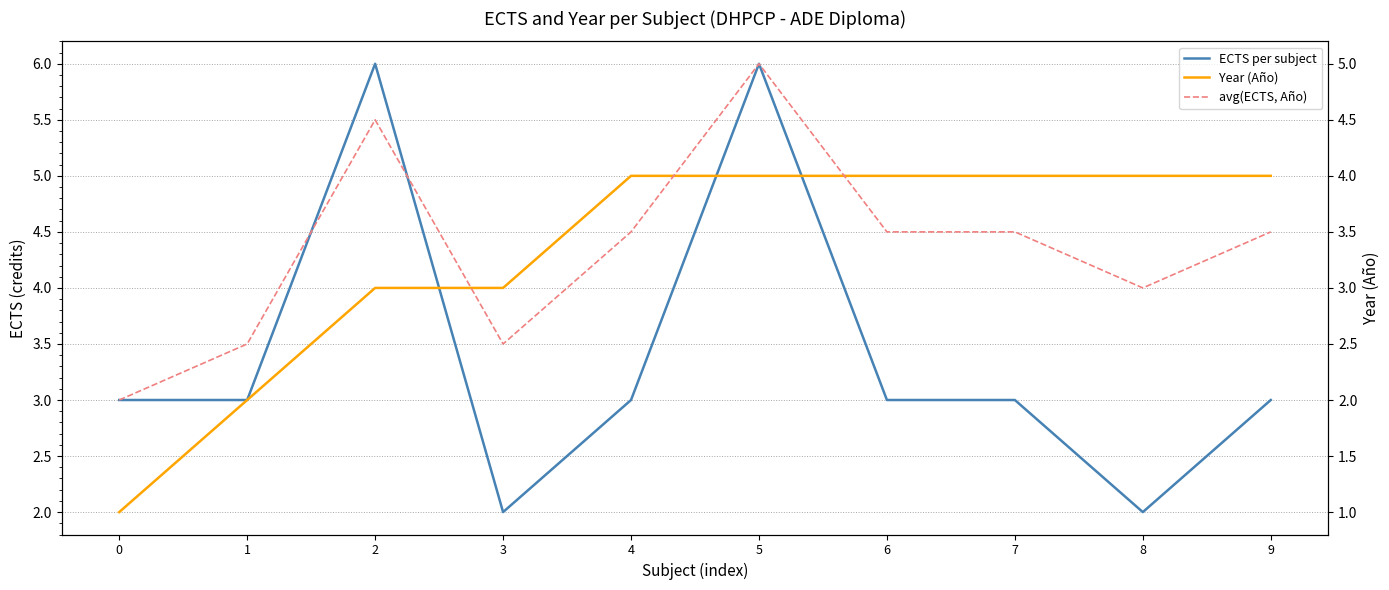

The ECTS per subject series shows 1.9 at 9. True or false?

False